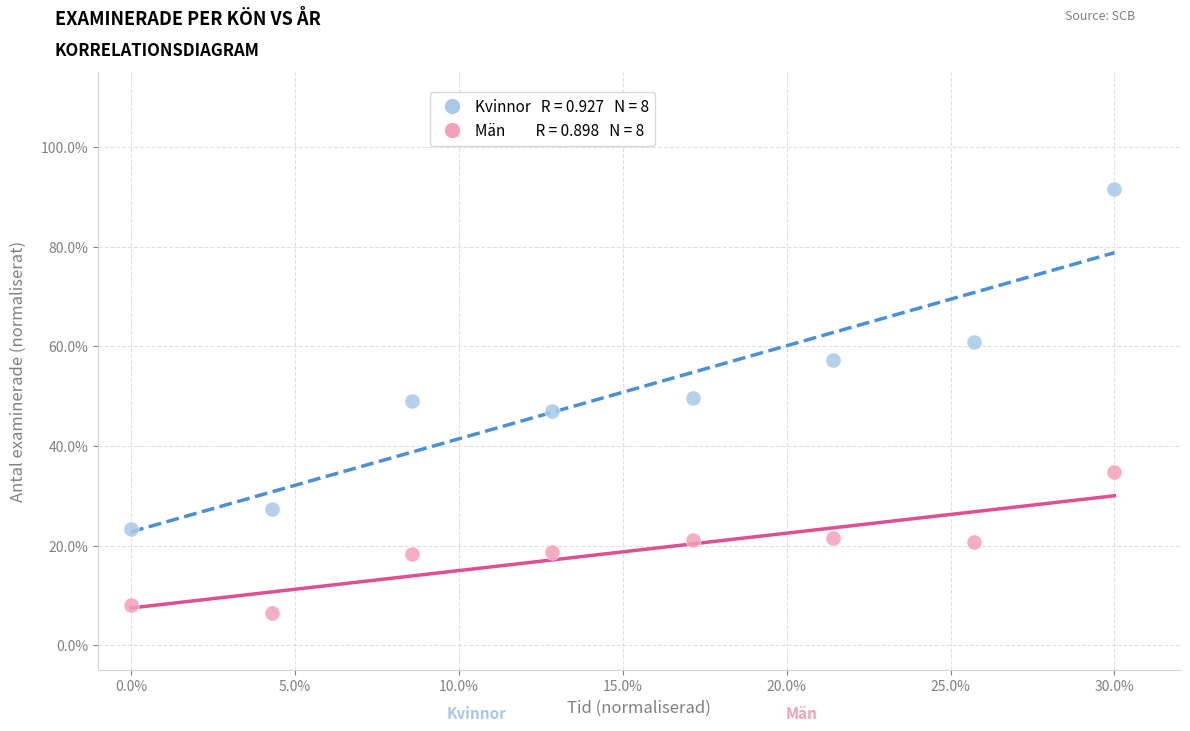

Across all data points, what is the range of Y values (max minus min)?

85.1